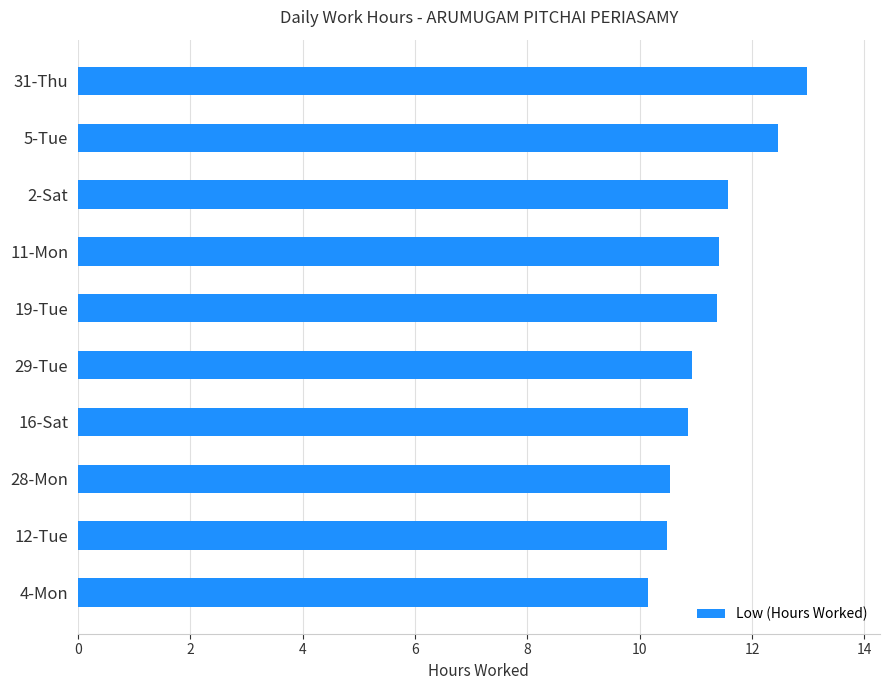

Does the chart contain stacked bars?

No